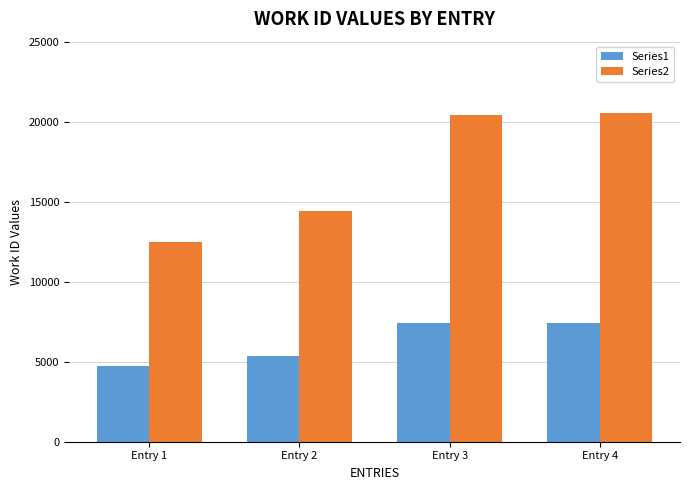

Count the number of data series in this chart.

2